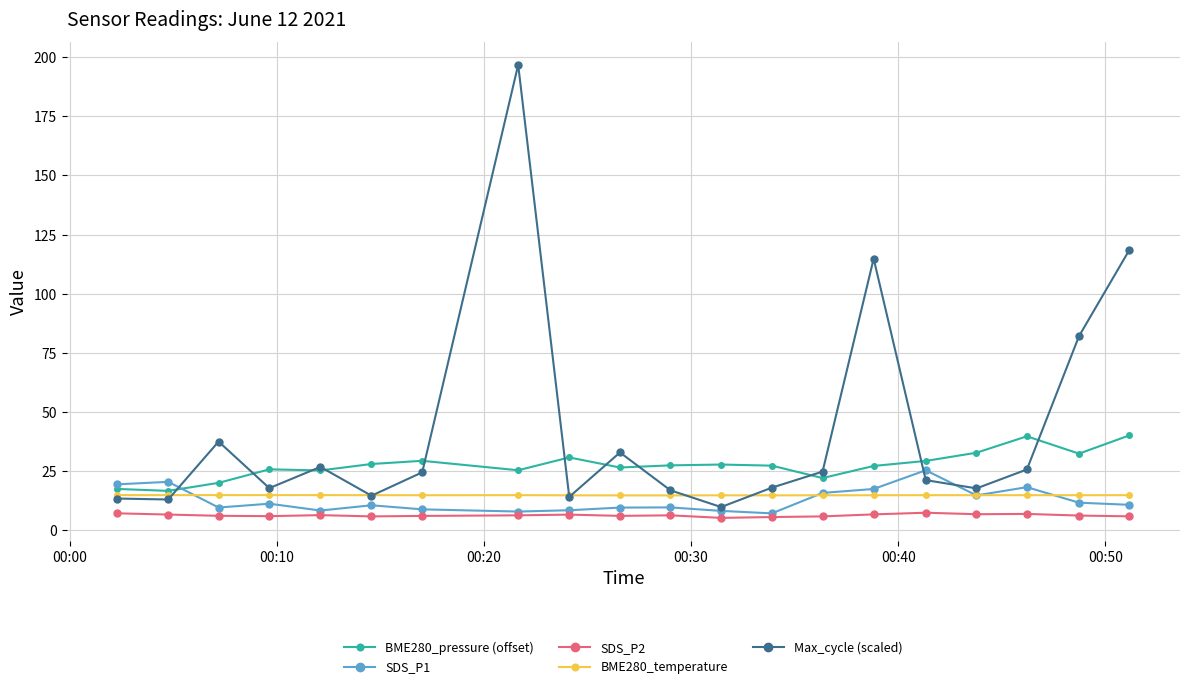

Which series has the largest range (max minus min)?

Max_cycle (scaled)